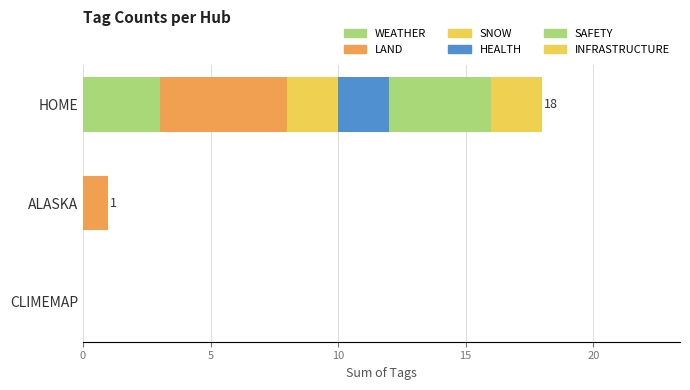

Count the number of data series in this chart.

6